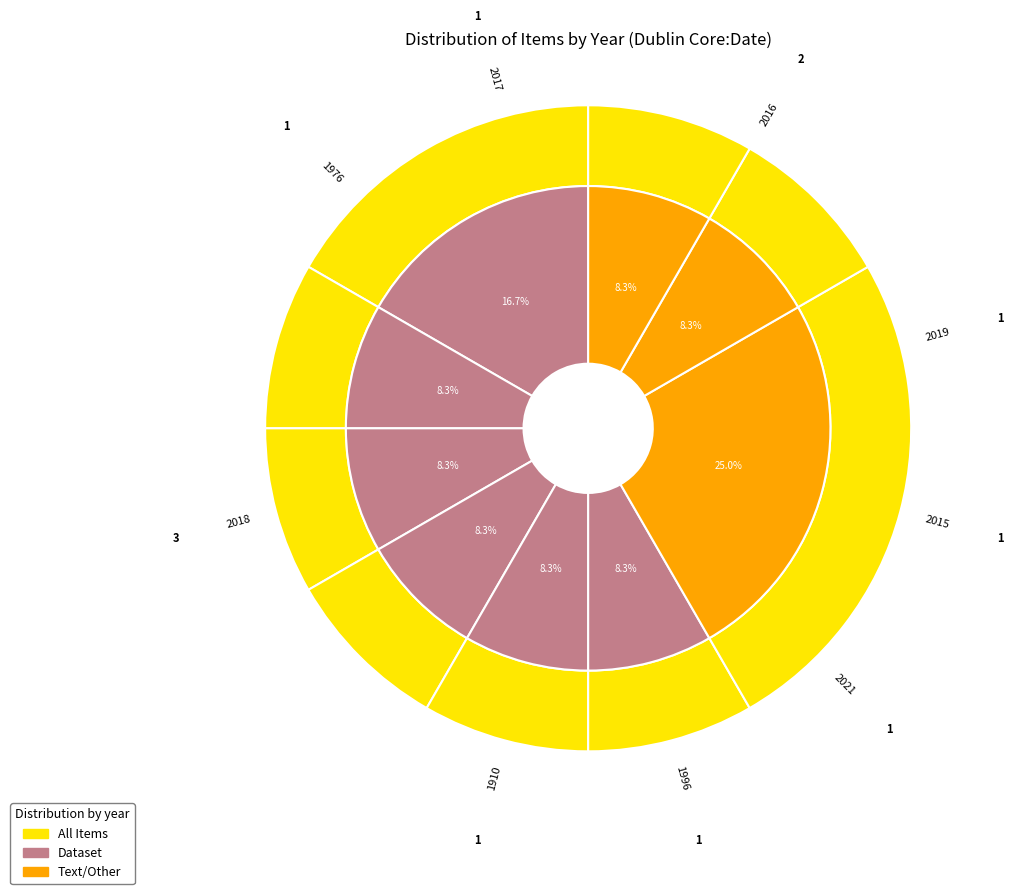

To the nearest percent, what is the average slice percentage?

11%